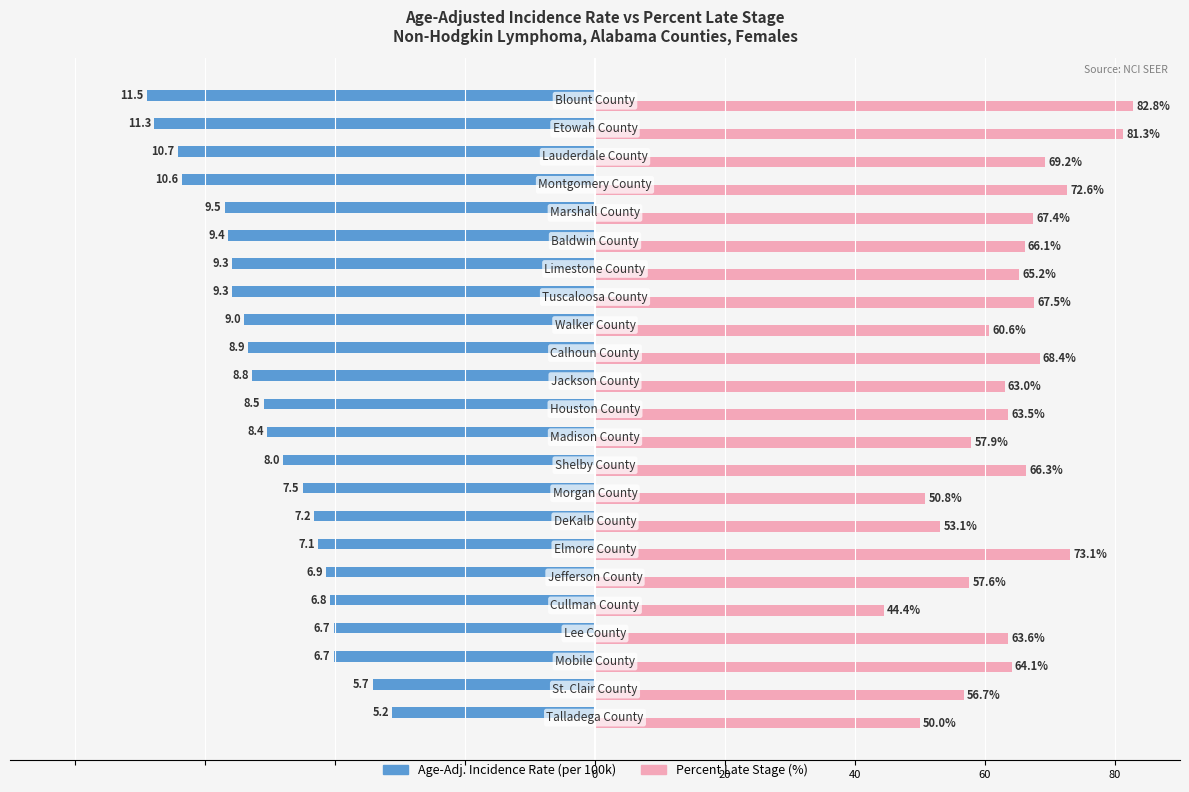

What is the smallest value displayed?

-69.0